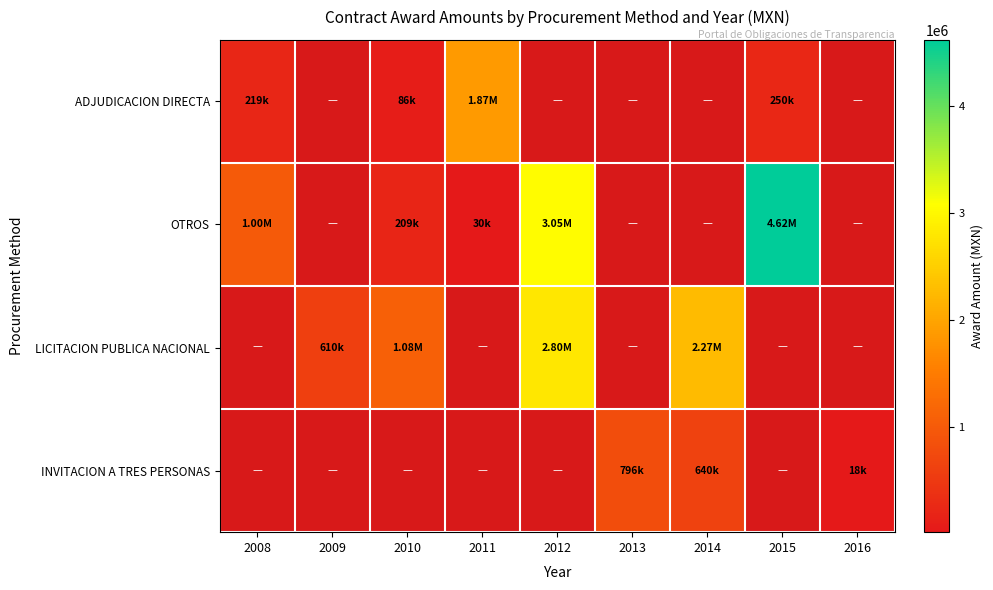

Is it true that ADJUDICACION DIRECTA equals 86336.5 at 2010?

True